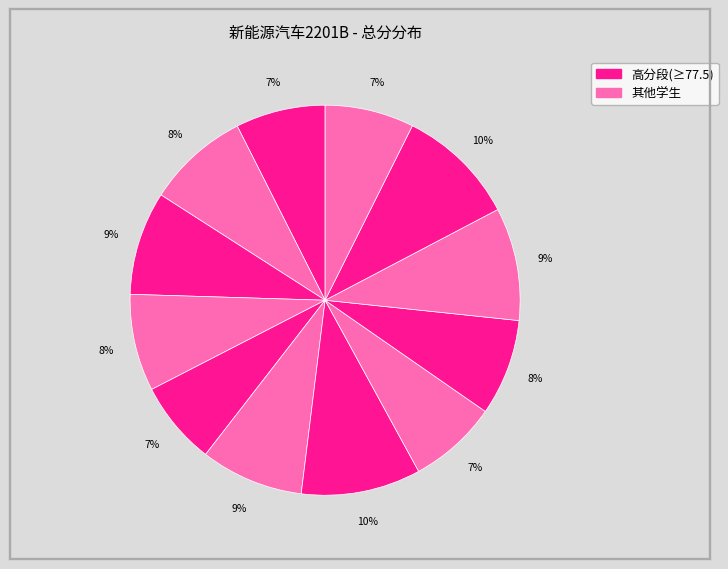

Count the number of slices in the pie.

12